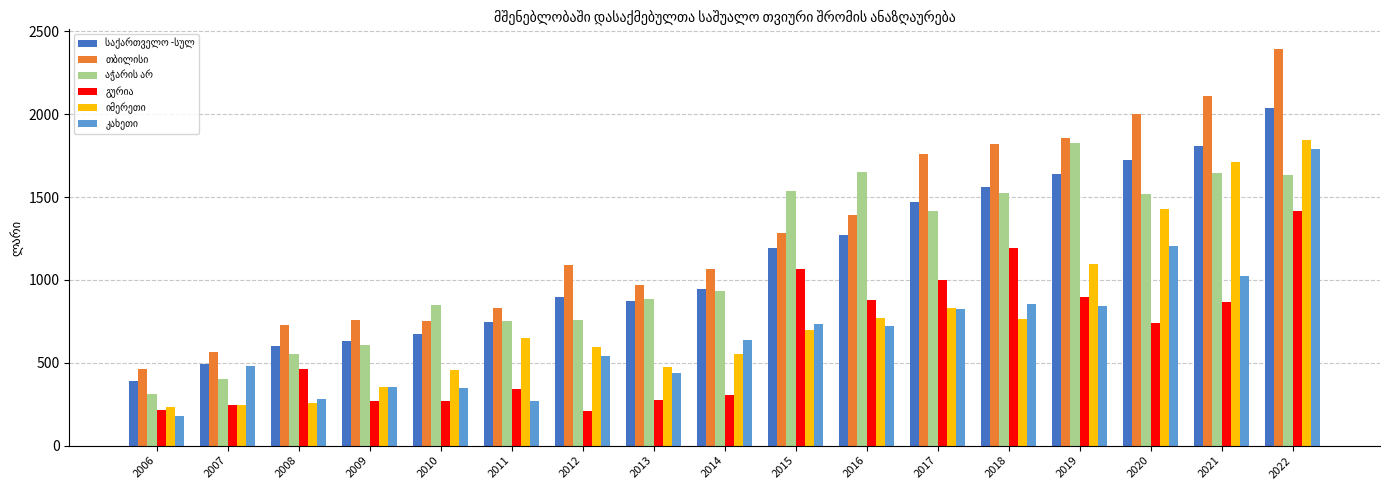

What is the spread (max minus min) of values at 2007?

322.4